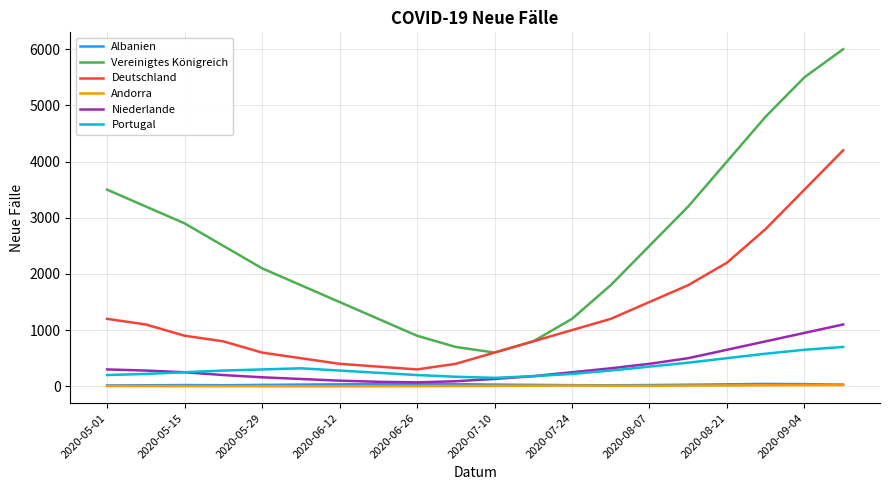

True or false: Andorra and Vereinigtes Königreich intersect in this chart.

False